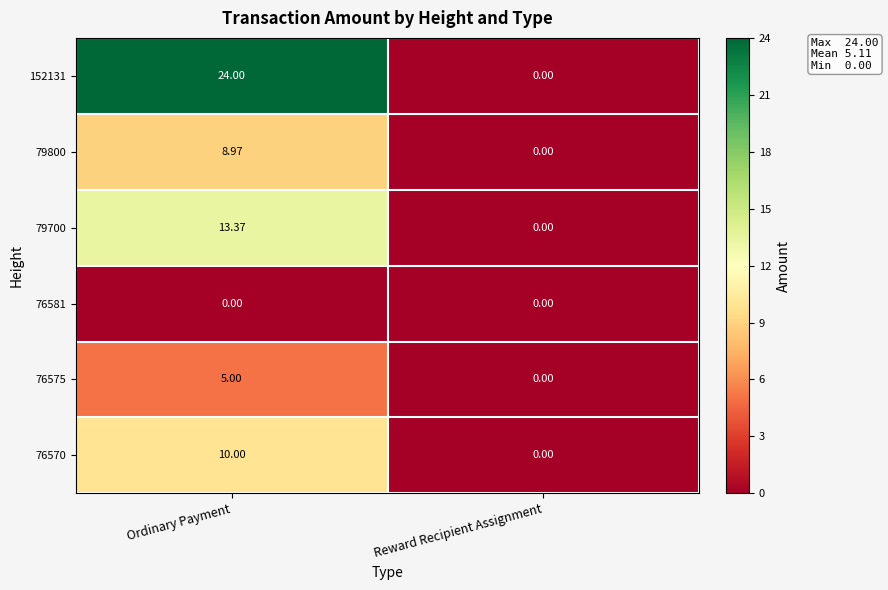

Rank the categories by 76575 value from lowest to highest.

Reward Recipient Assignment, Ordinary Payment